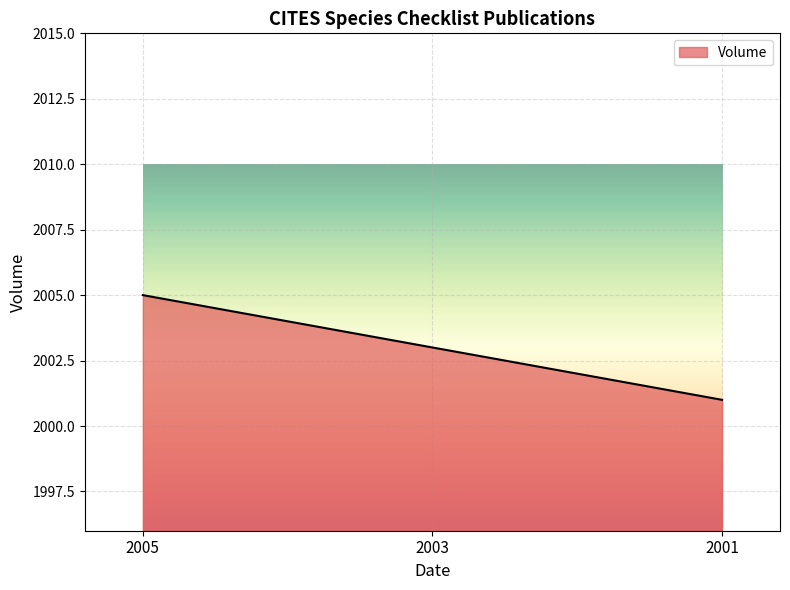

Approximately how many times larger is the value at 2005 compared to 2003?

1.0